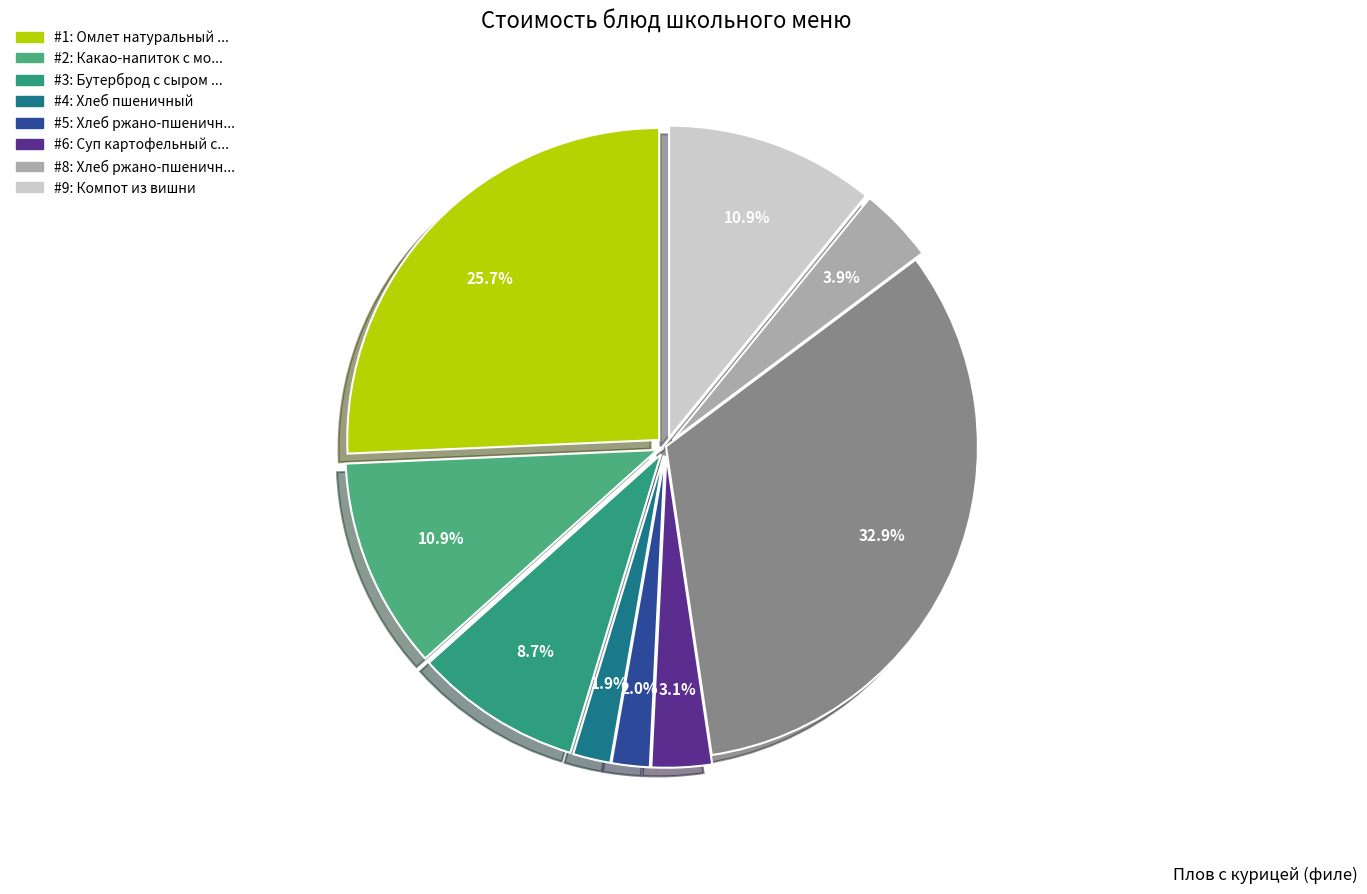

Is there a majority slice in this chart?

No